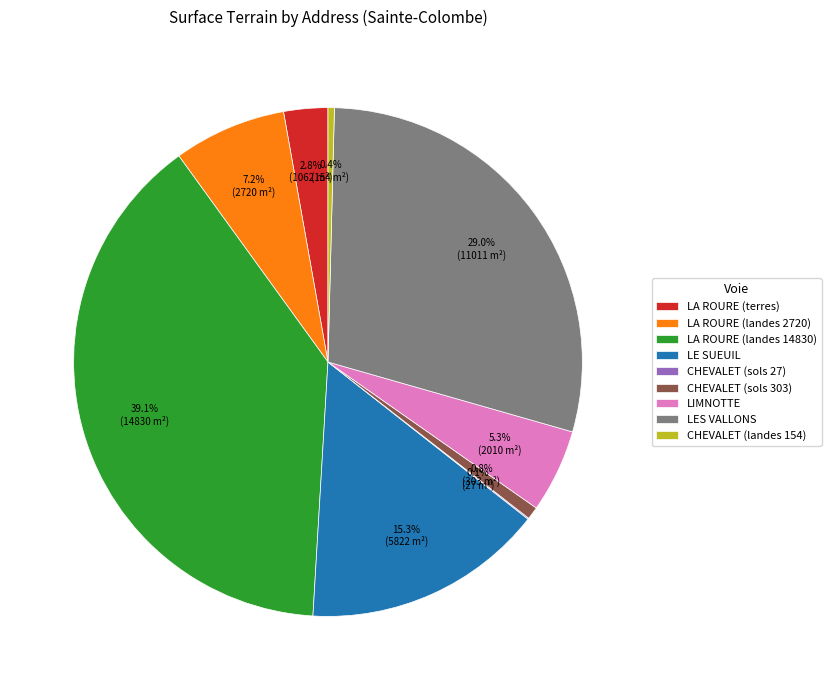

Which slice is the largest?

LA ROURE (landes 14830)